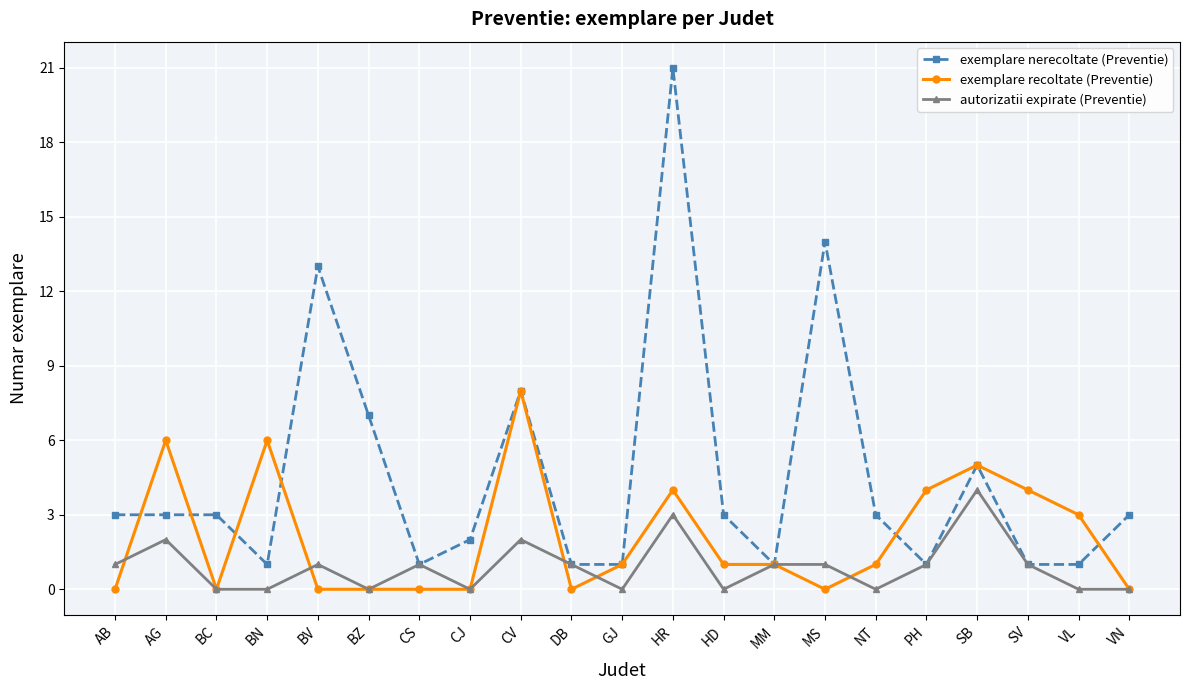

Which series has the widest spread of values?

exemplare nerecoltate (Preventie)